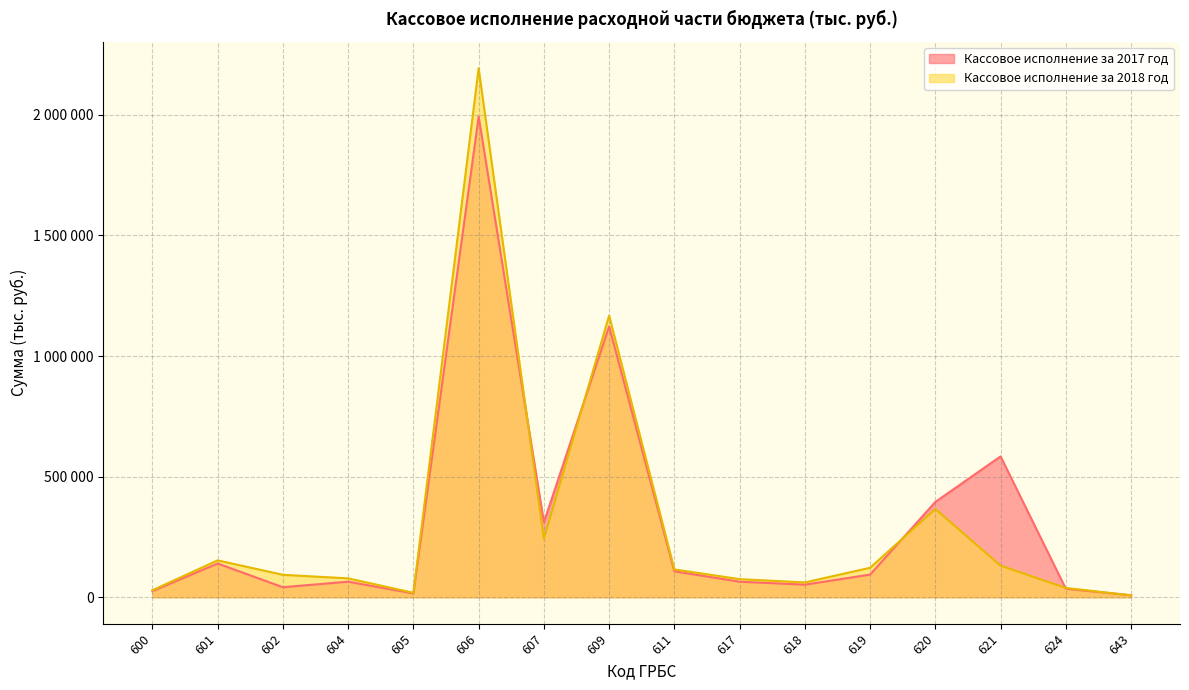

What is the greatest value displayed?

2192846